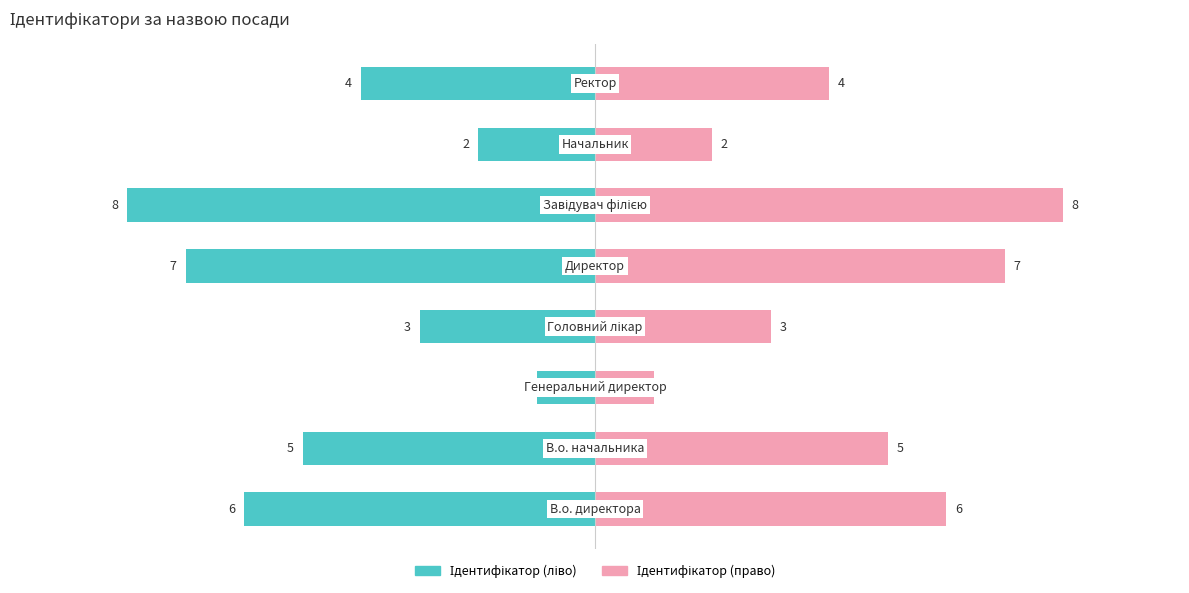

Reading left to right, what are all the values shown in this chart?

Ідентифікатор (ліво): −10.0=-6	−7.5=-5	−5.0=-1	−2.5=-3	0.0=-7	2.5=-8	5.0=-2	7.5=-4
Ідентифікатор (право): −10.0=6	−7.5=5	−5.0=1	−2.5=3	0.0=7	2.5=8	5.0=2	7.5=4